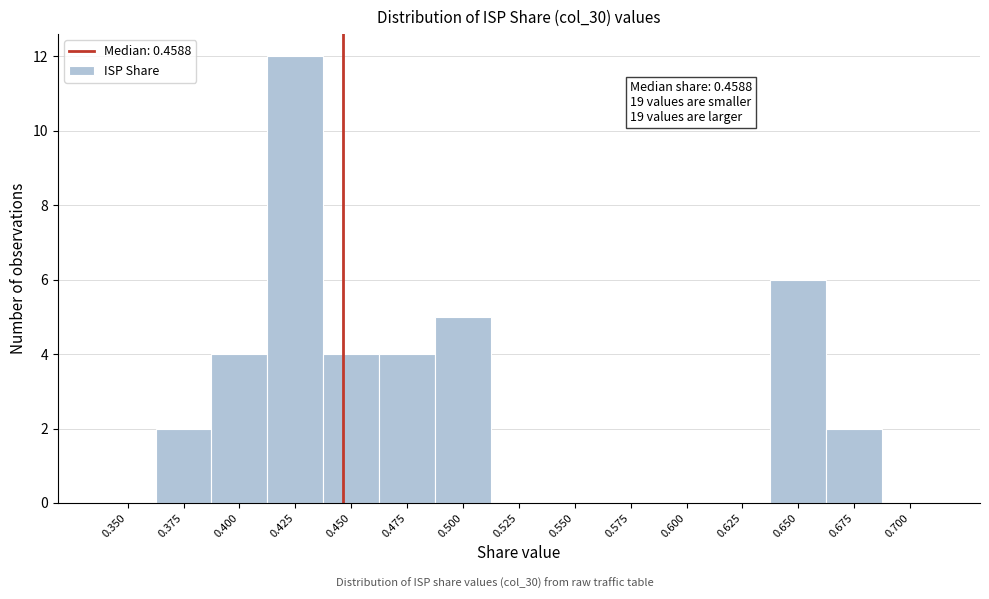

Reading left to right, list all the values displayed in this chart.

0.350=0	0.375=2	0.400=4	0.425=12	0.450=4	0.475=4	0.500=5	0.525=0	0.550=0	0.575=0	0.600=0	0.625=0	0.650=6	0.675=2	0.700=0